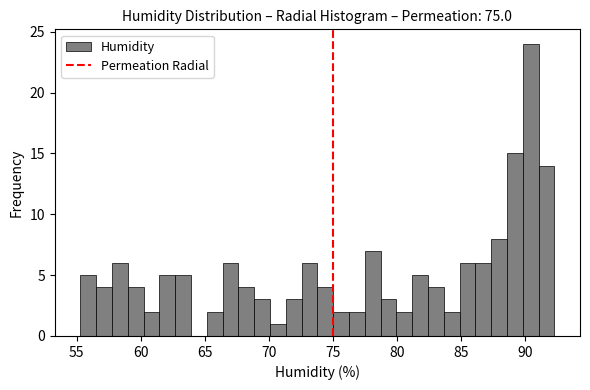

Around what value on the x-axis is the tallest bar? Give the approximate position of its centre, as read against the axis.

90.5